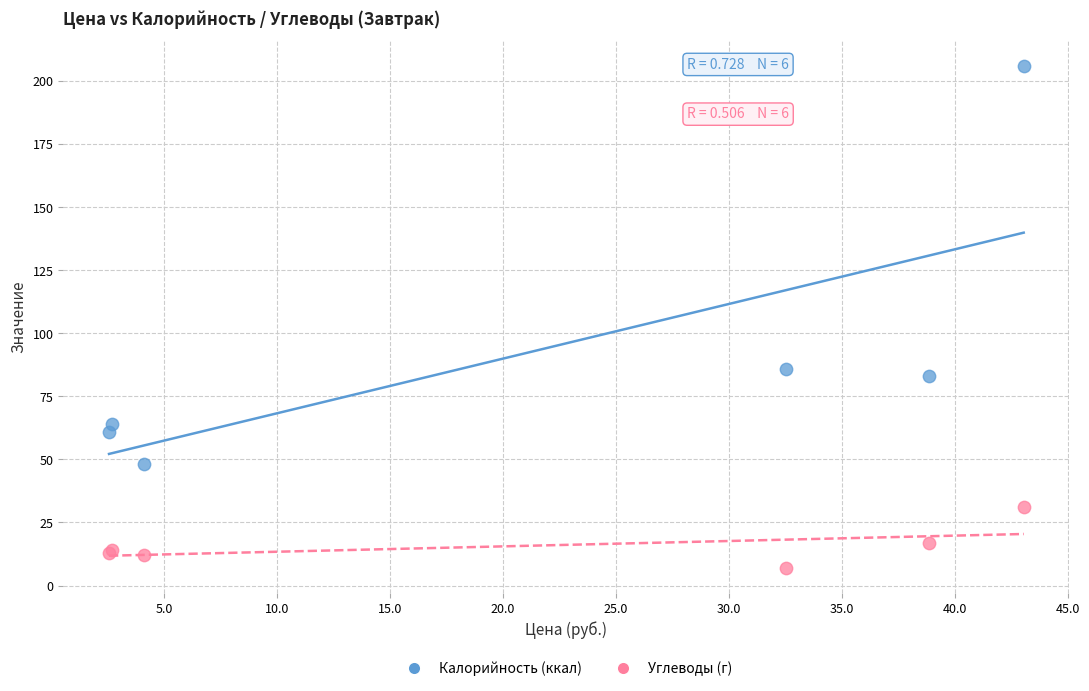

What are all the series names shown in the legend?

Калорийность (ккал), Углеводы (г)